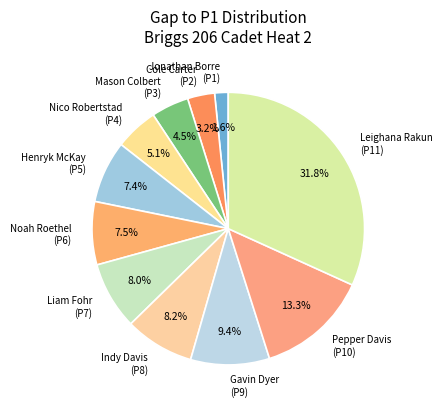

The Jonathan Borre slice represents 11% of the pie. True or false?

False